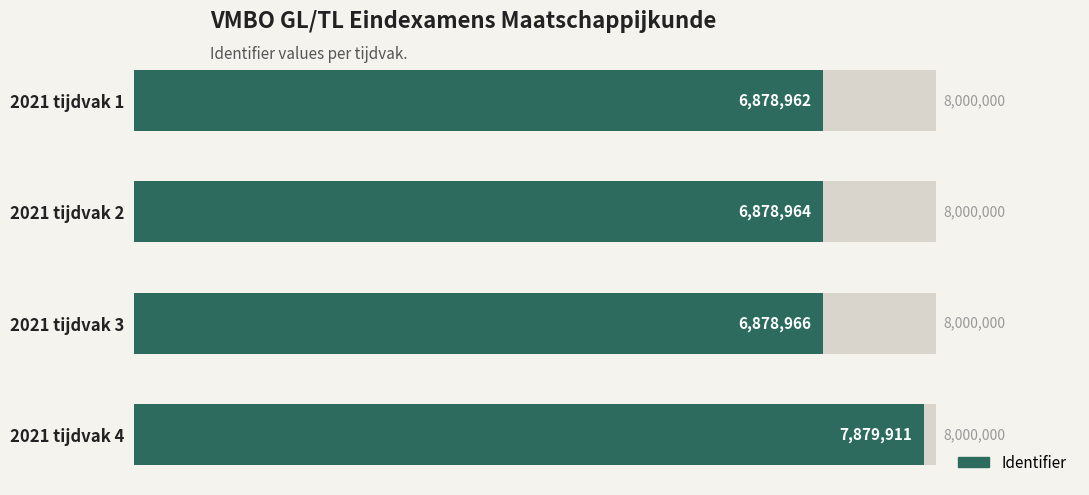

What is the difference between the maximum and minimum values?

1000949